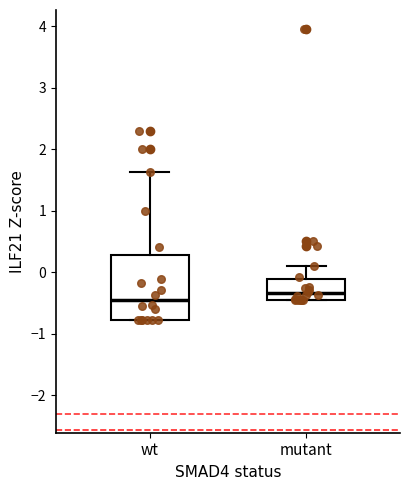

Where is the upper edge of the box for mutant on the y-axis? The values are not printed on the chart, so give them approximately, as read against the axis.

-0.1